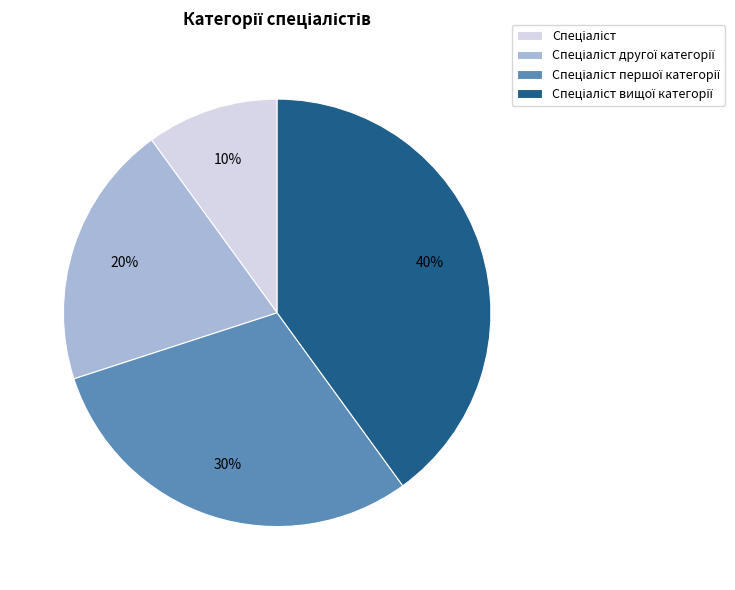

Is there a majority slice in this chart?

No